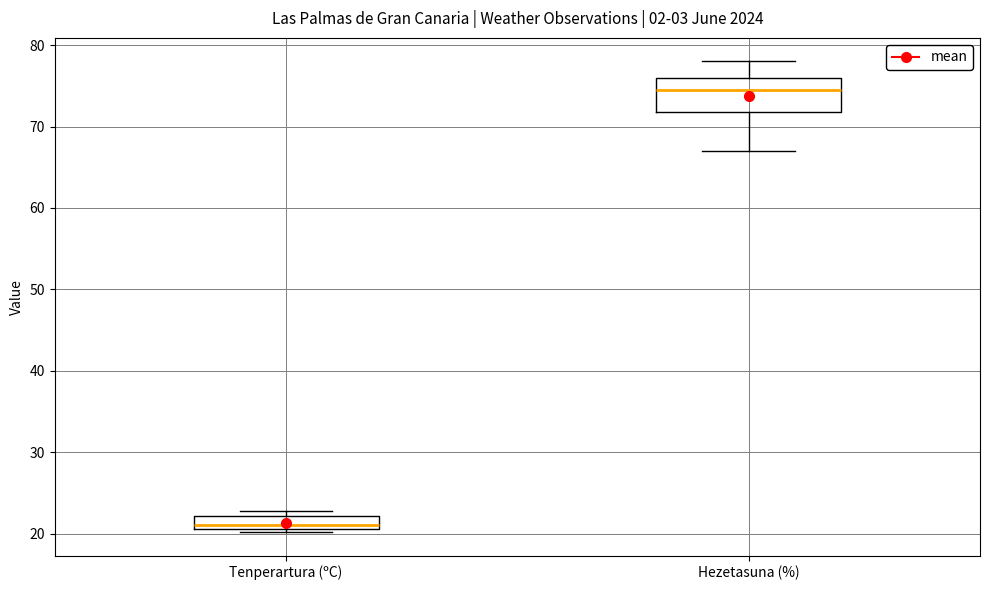

Which box's median line is the highest?

Hezetasuna (%)